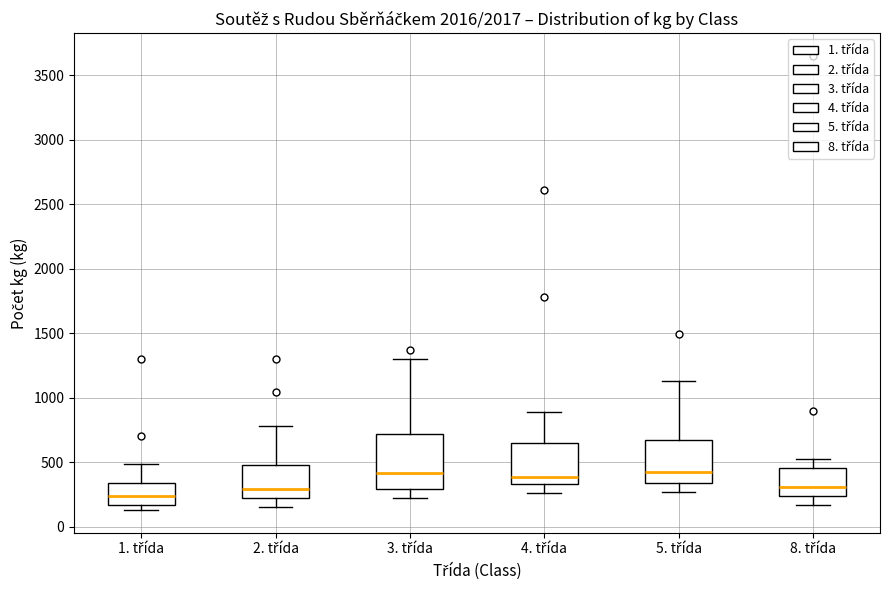

Where does the lower whisker of the box for 2. třída end on the y-axis? The values are not printed on the chart, so give them approximately, as read against the axis.

150